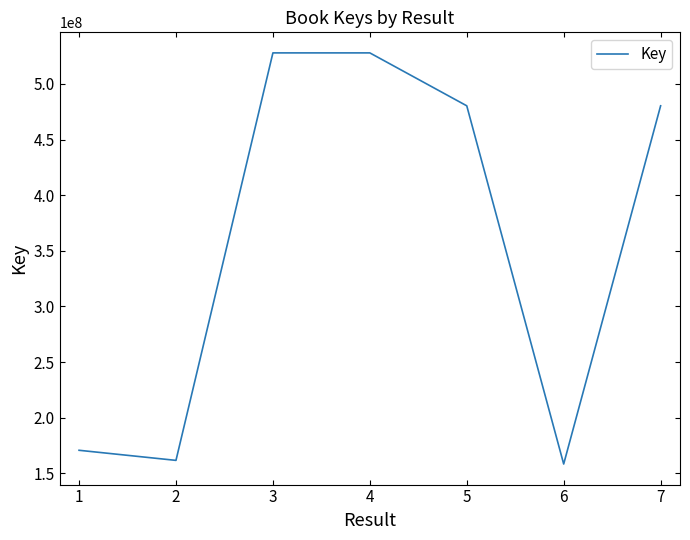

Does the chart have visible grid lines?

No